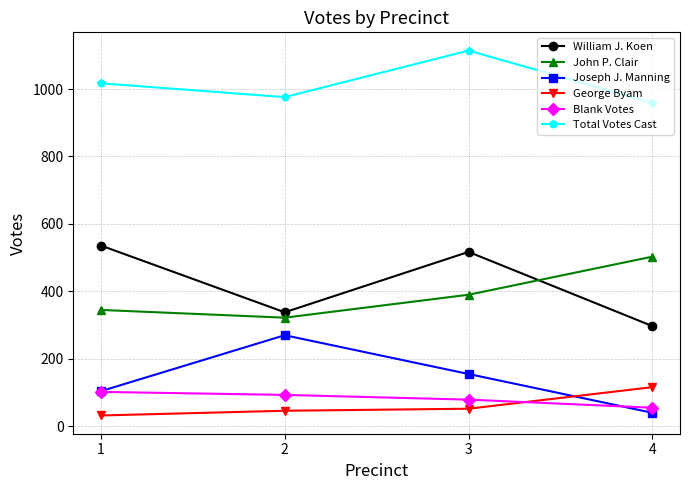

The William J. Koen series shows 929 at 3. True or false?

False